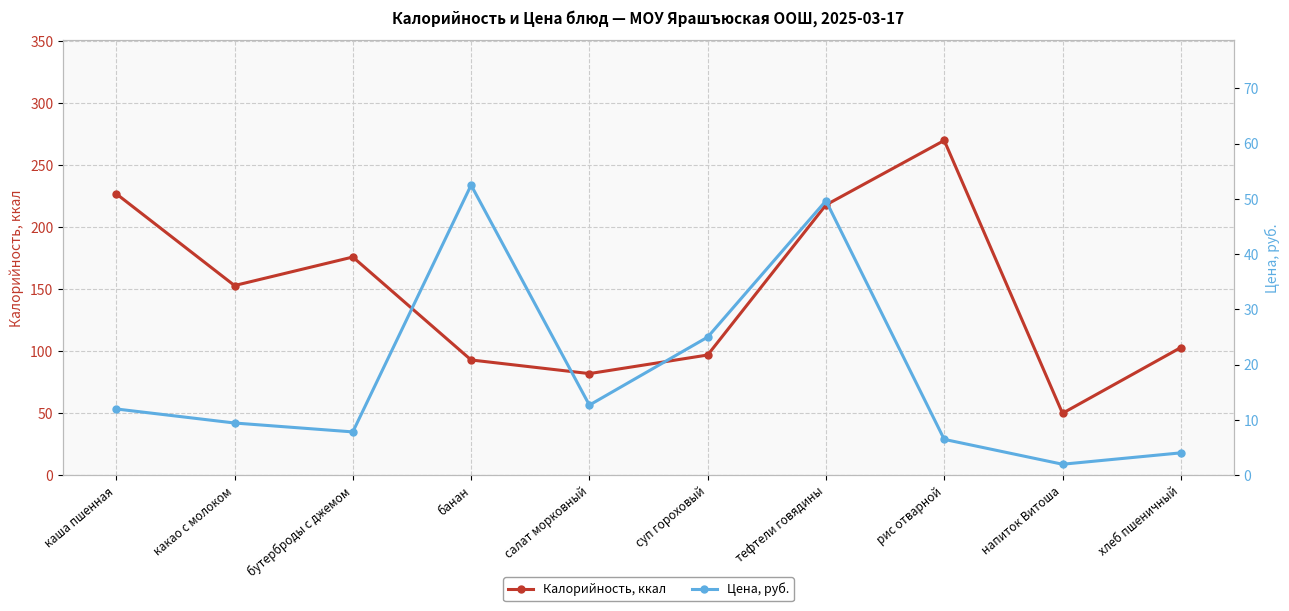

True or false: Цена, руб. and Калорийность, ккал cross at least once.

False